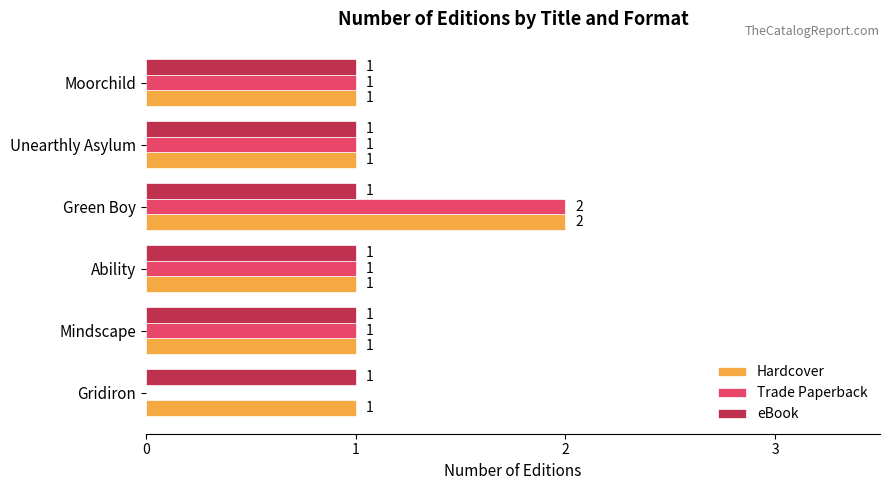

What are all the series names shown in the legend?

Hardcover, Trade Paperback, eBook